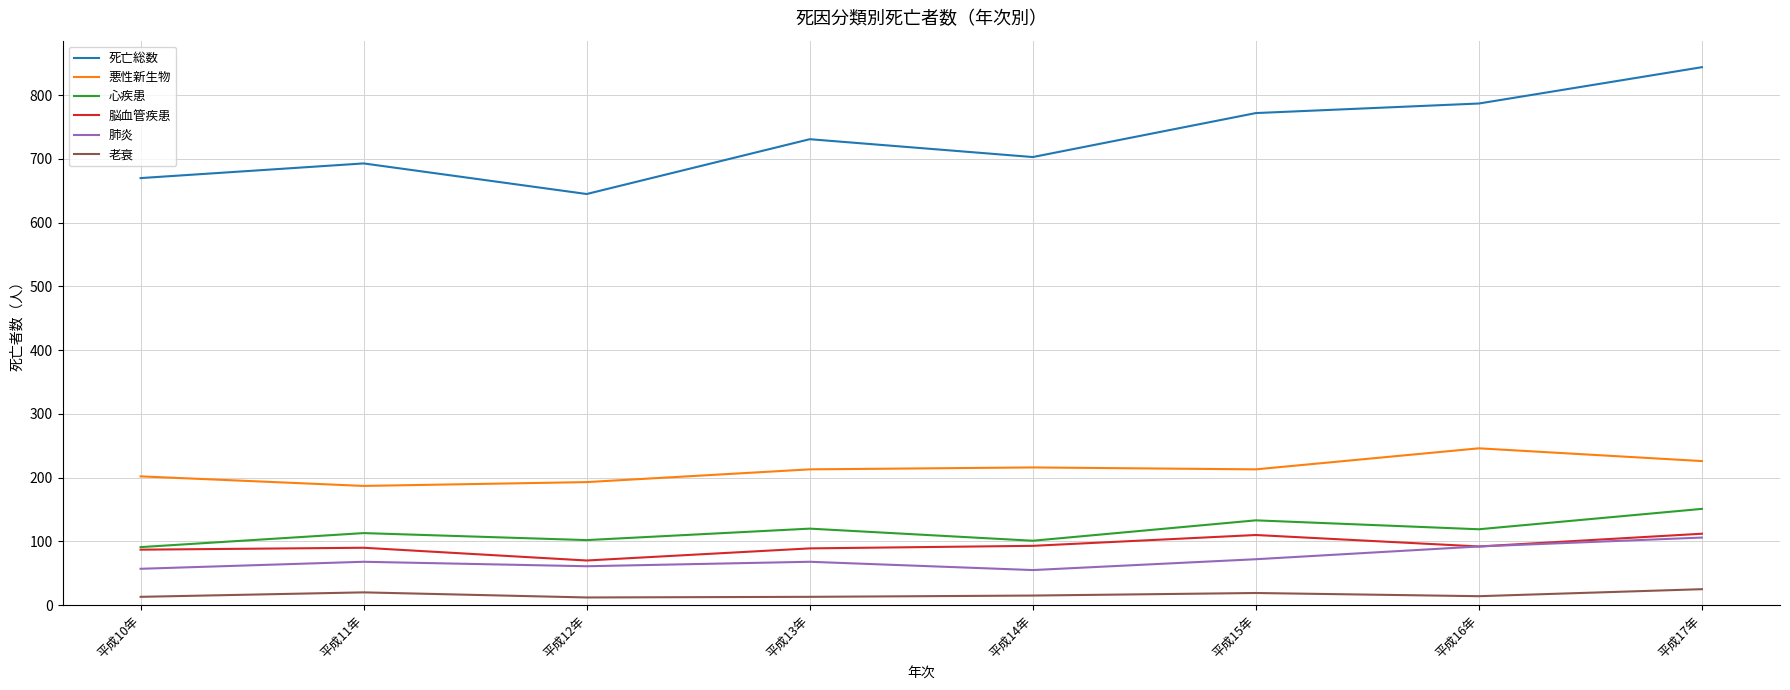

True or false: 悪性新生物 has more than 2 interior local peaks.

False